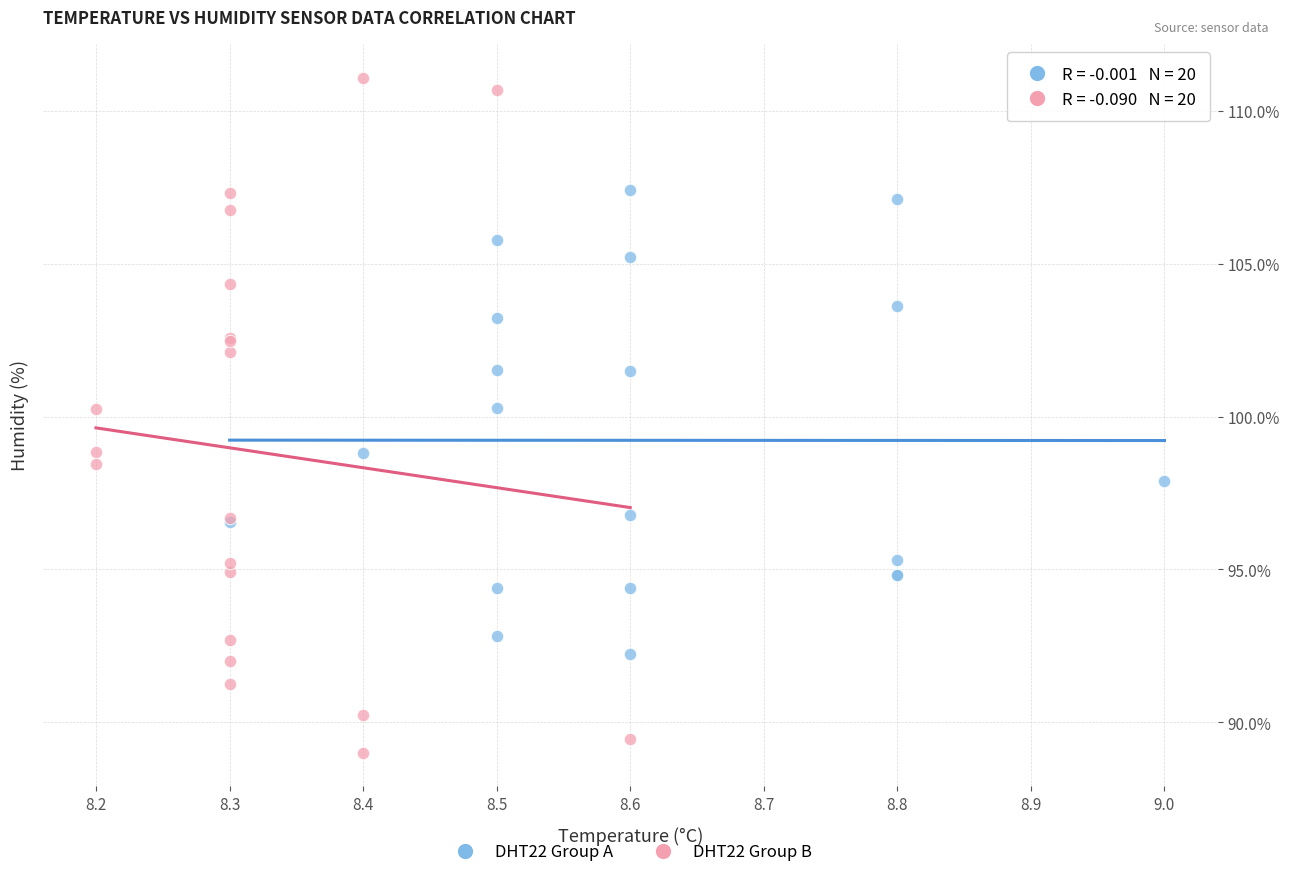

Which series reaches the minimum Y coordinate?

DHT22 Group B